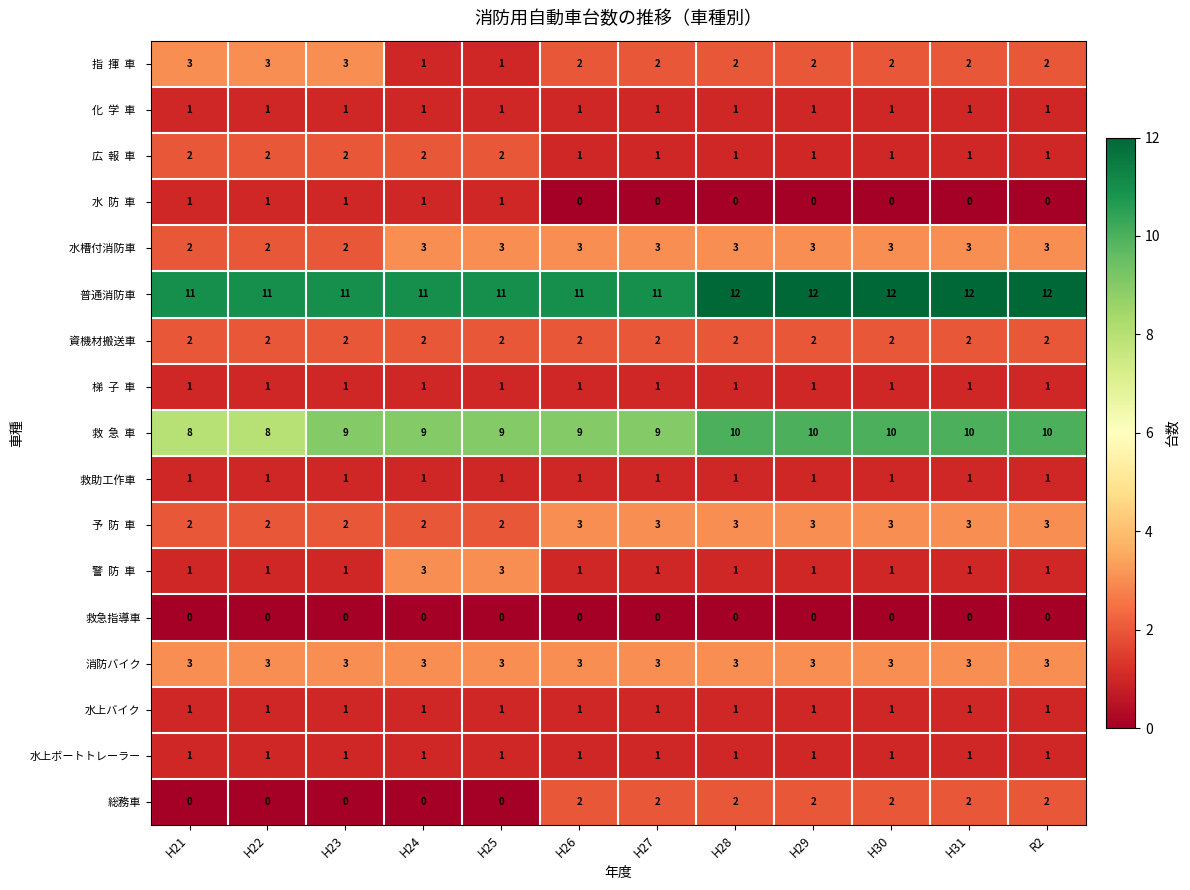

What is the total value across all series at H27?

42